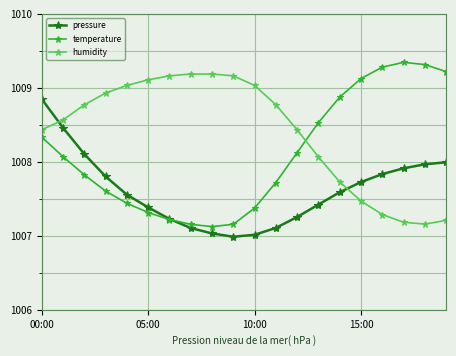

Which series has the largest total across all categories?

humidity